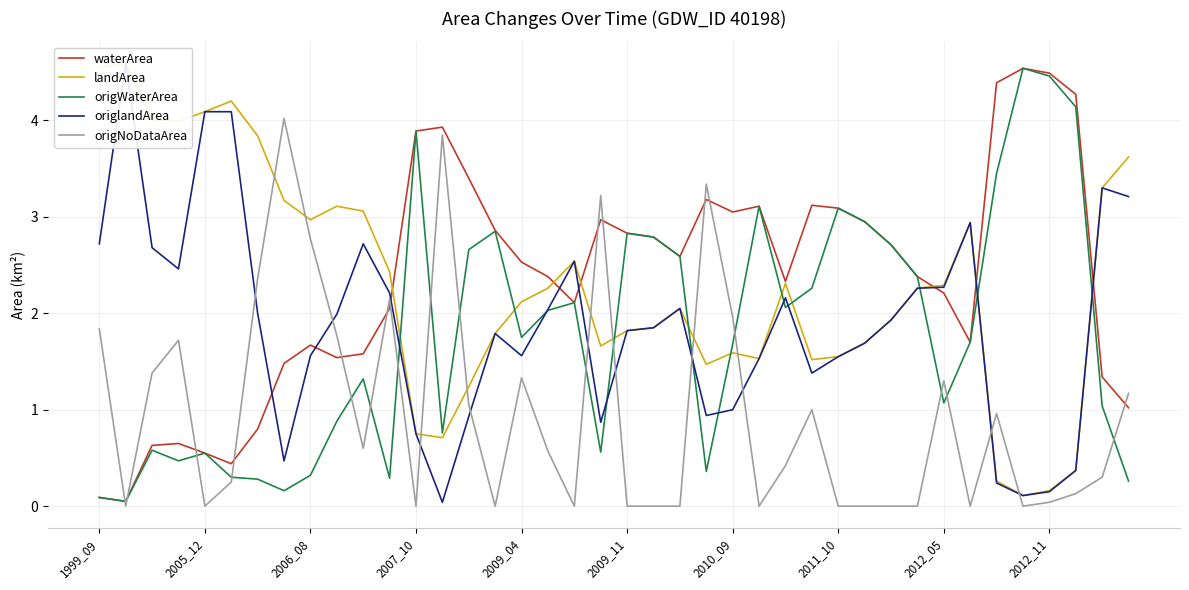

Does the chart display data point markers on the line(s)?

No